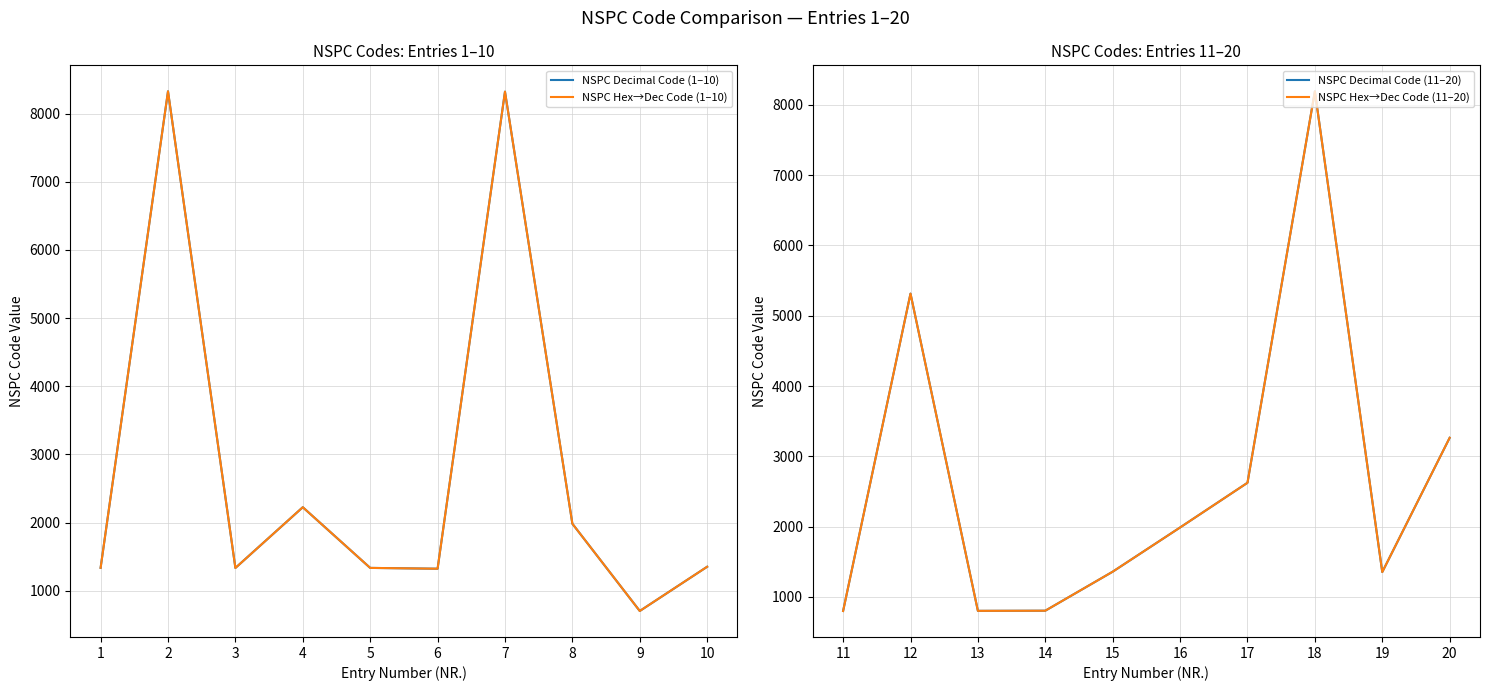

Reading left to right, transcribe all the data shown in this chart.

NSPC Decimal Code (1–10): 1337	8327	1335	2226	1336	1324	8322	1984	704	1353
NSPC Hex→Dec Code (1–10): 1337	8327	1335	2226	1336	1324	8322	1984	704	1353
NSPC Decimal Code (11–20): 800	5315	802	804	1359	1988	2624	8193	1354	3264
NSPC Hex→Dec Code (11–20): 800	5315	802	804	1359	1988	2624	8193	1354	3264